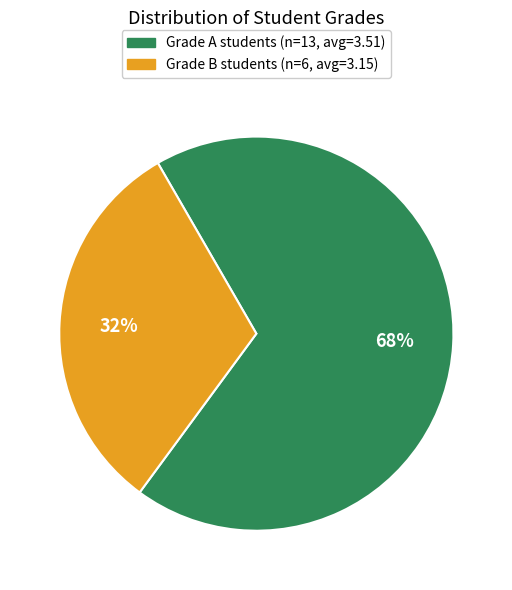

Is there a majority slice in this chart?

Yes